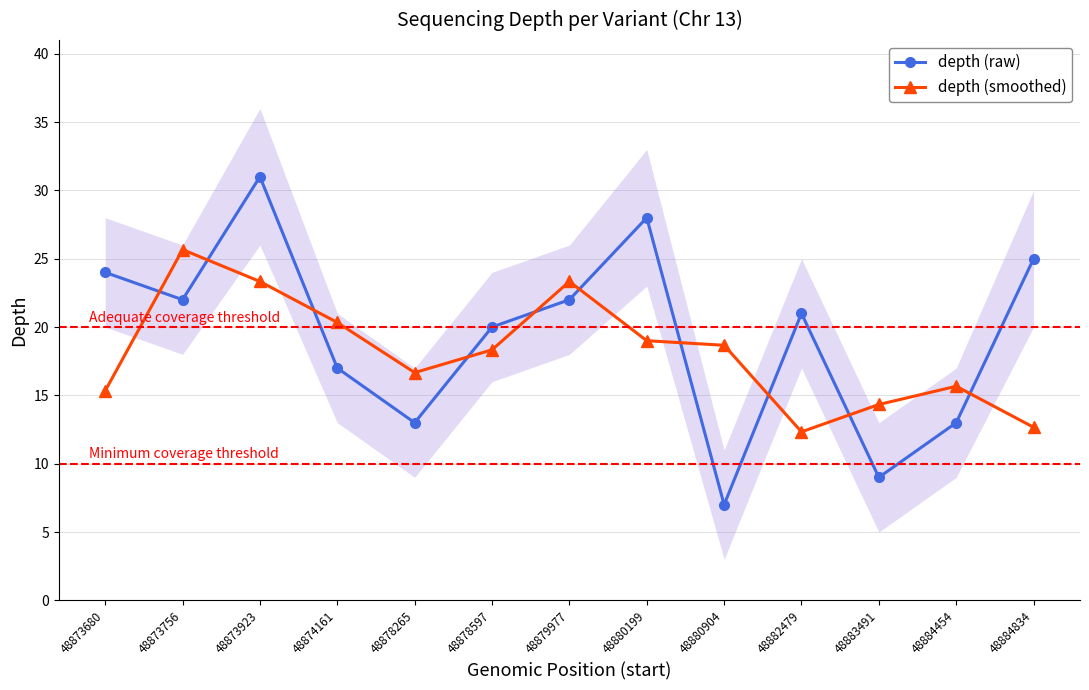

Where does the depth (raw) series first go above 21?

48873680